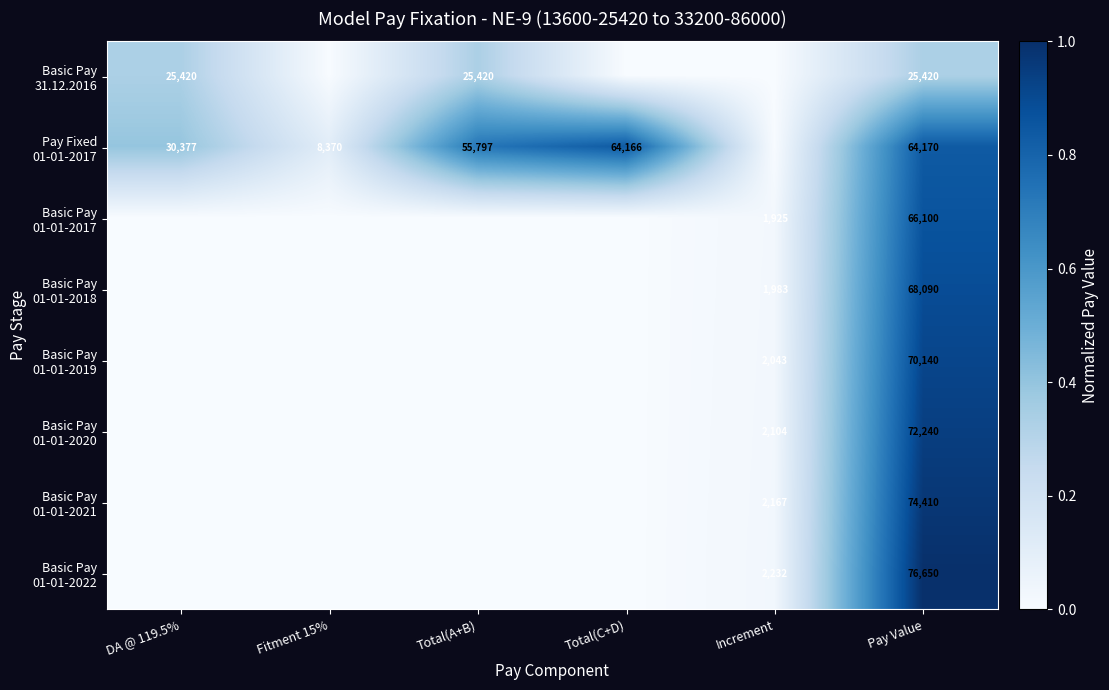

Count the number of categories in the chart.

6